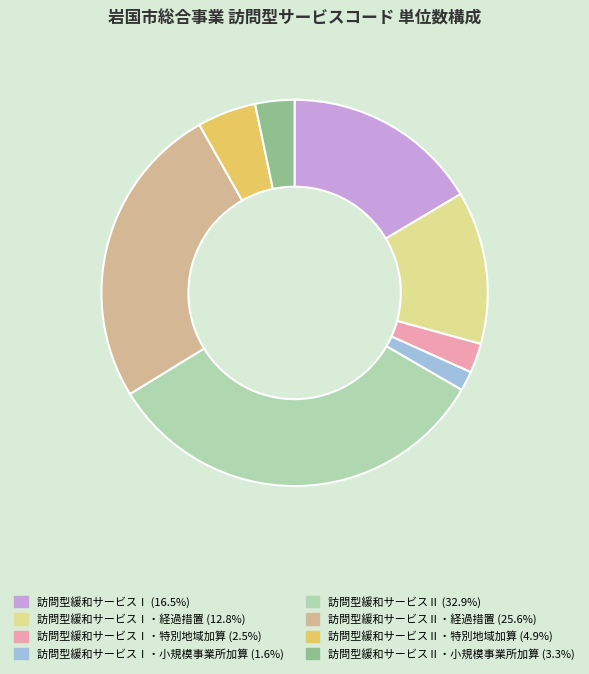

Does any single category account for the majority?

No